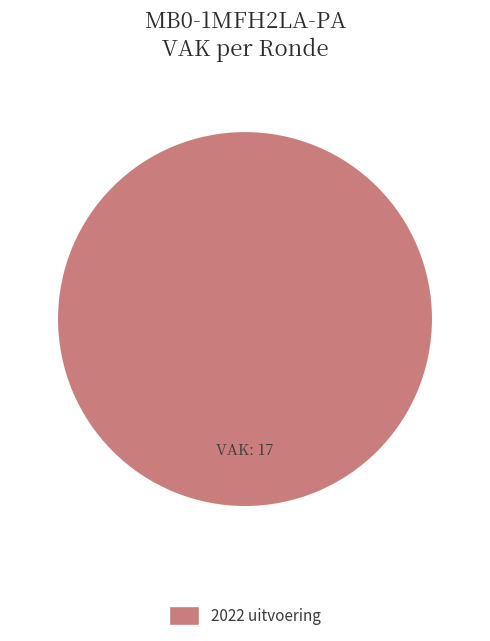

Is there a majority slice in this chart?

Yes